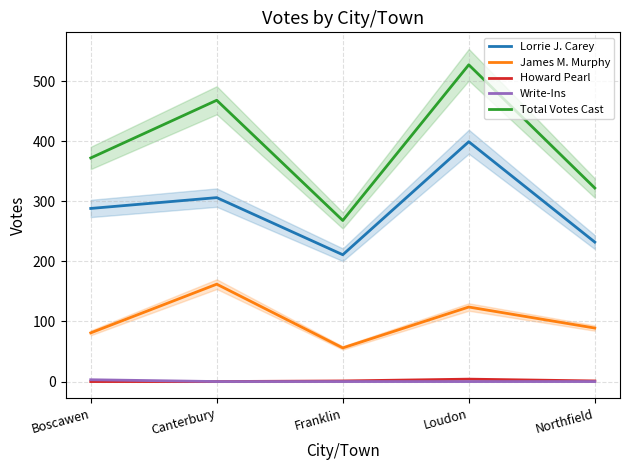

What is the spread (max minus min) of values at Northfield?

322